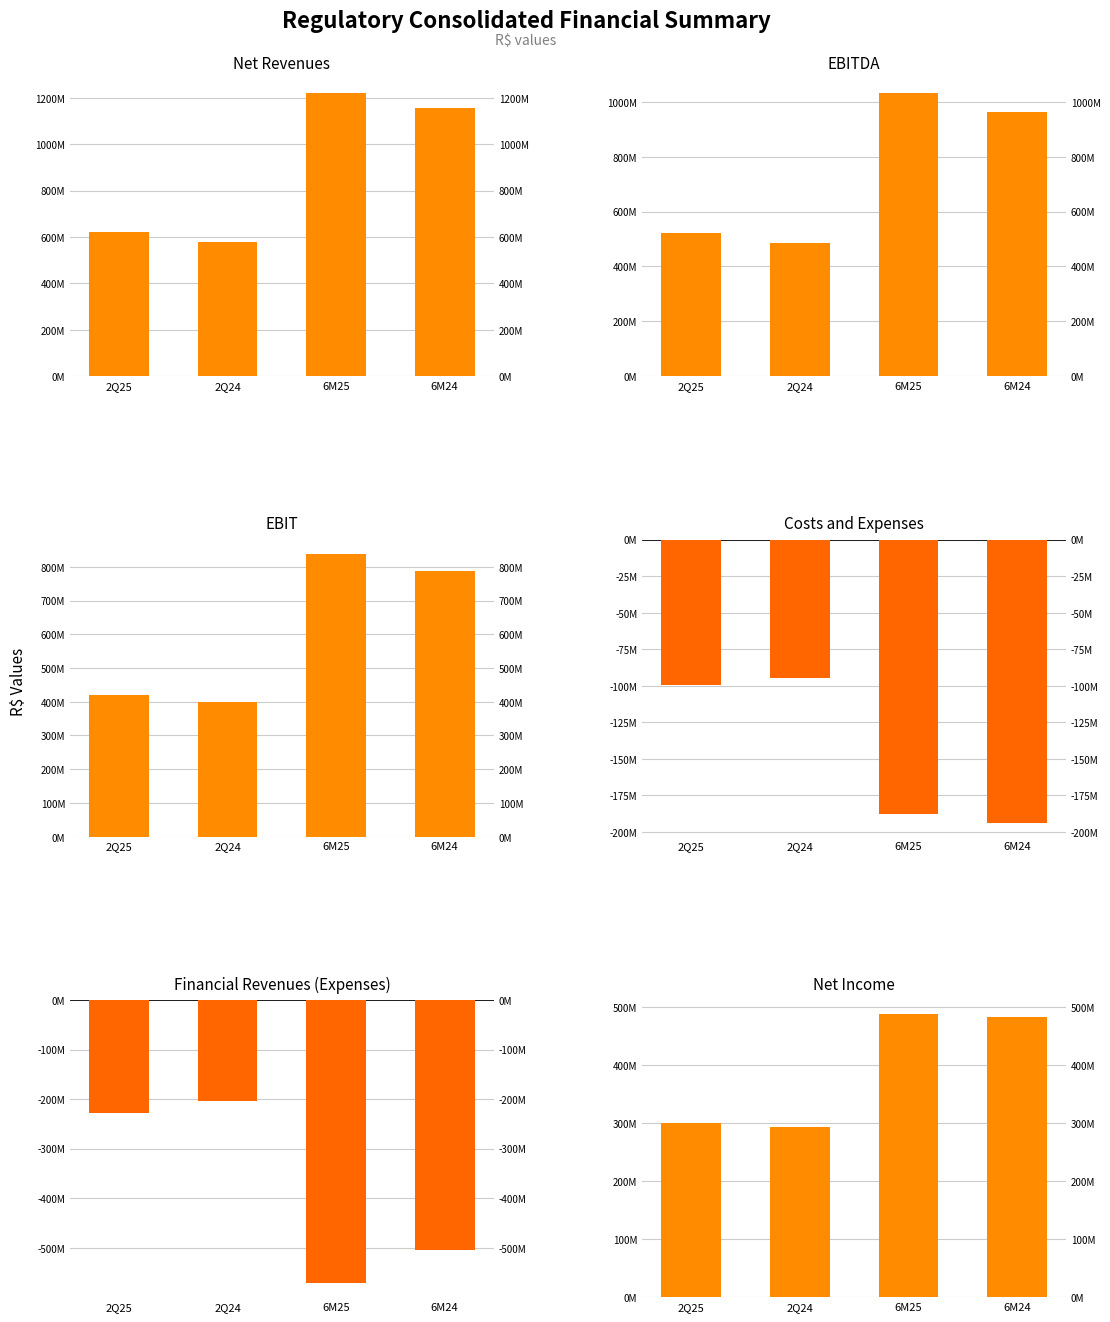

At which label is Costs and Expenses closest to -144008435?

6M25